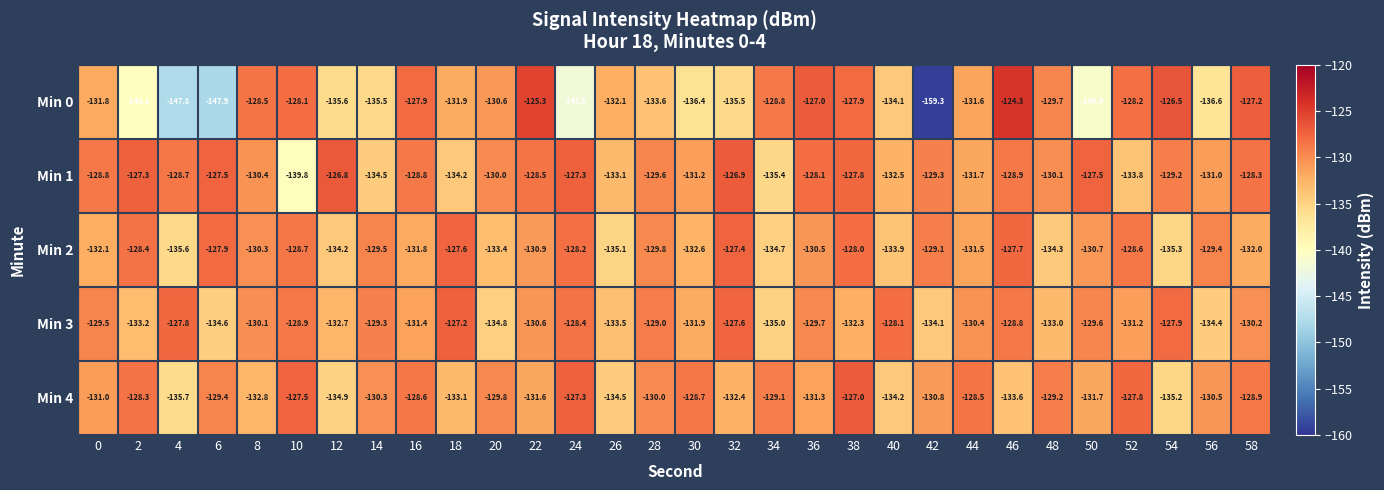

The value of Min 2 at 36 is -130.5. True or false?

True